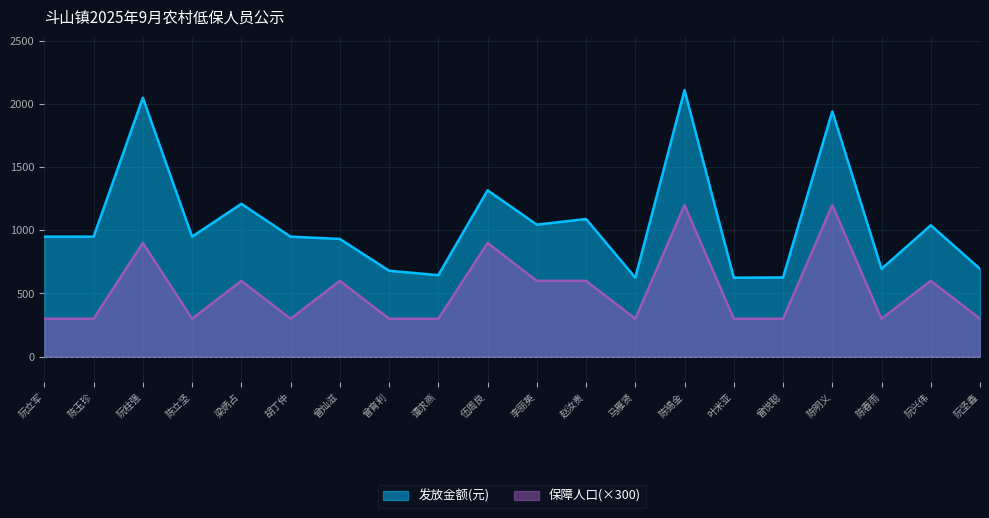

Reading right to left, list all the values displayed in this chart.

发放金额(元): 695	1040	695	1942	627	625	2110	625	1090	1045	1317	645	680	932	950	1210	950	2050	950	950
保障人口: 300	600	300	1200	300	300	1200	300	600	600	900	300	300	600	300	600	300	900	300	300